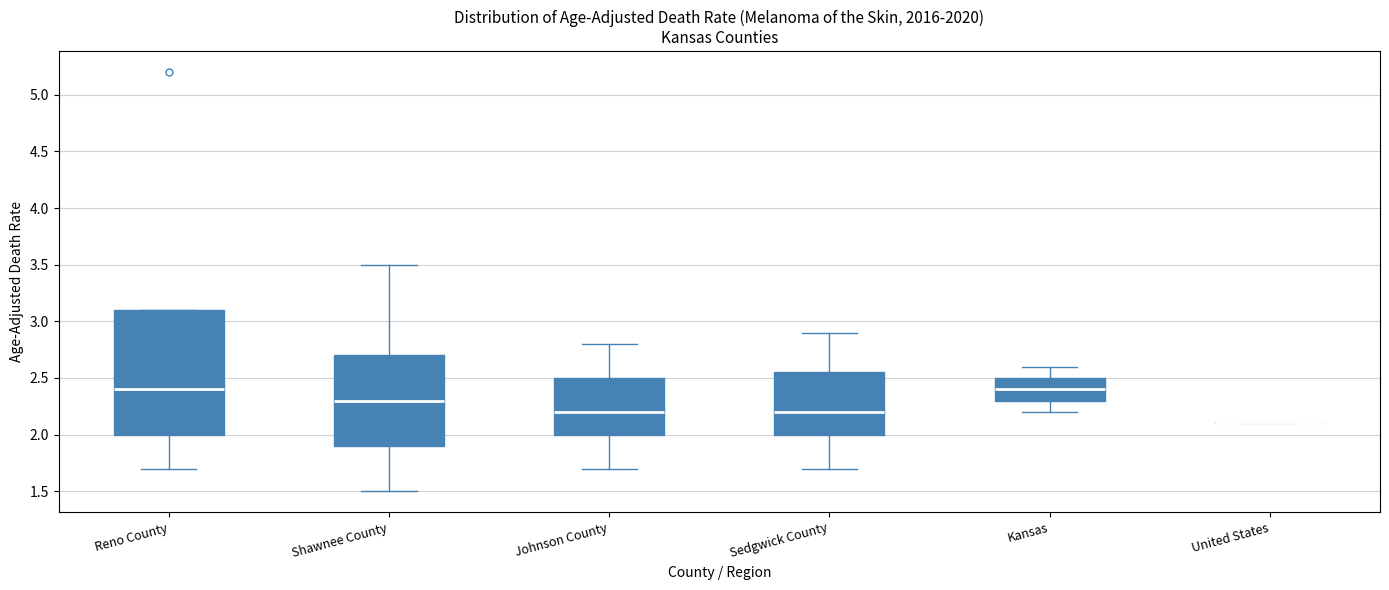

Which box is the tallest, from its lower edge to its upper edge?

Reno County